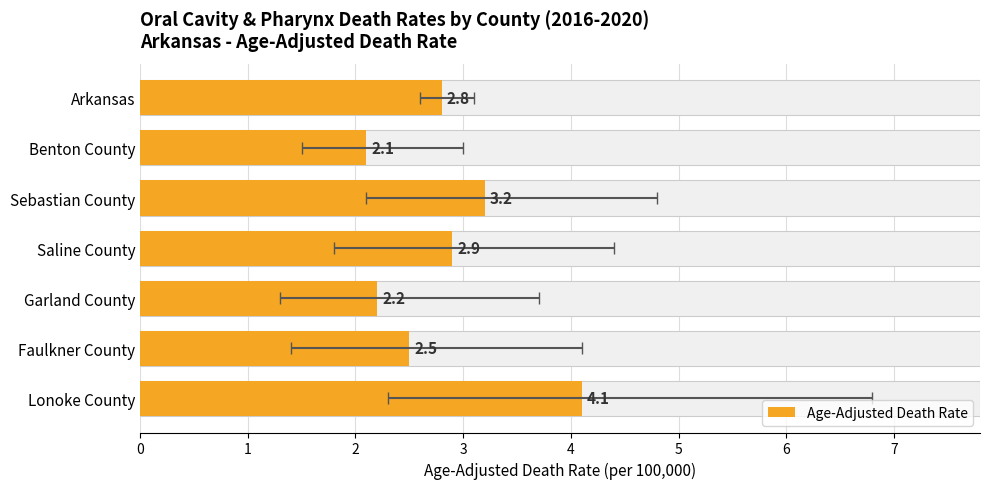

Reading right to left, what are all the values shown in this chart?

4.1	2.5	2.2	2.9	3.2	2.1	2.8